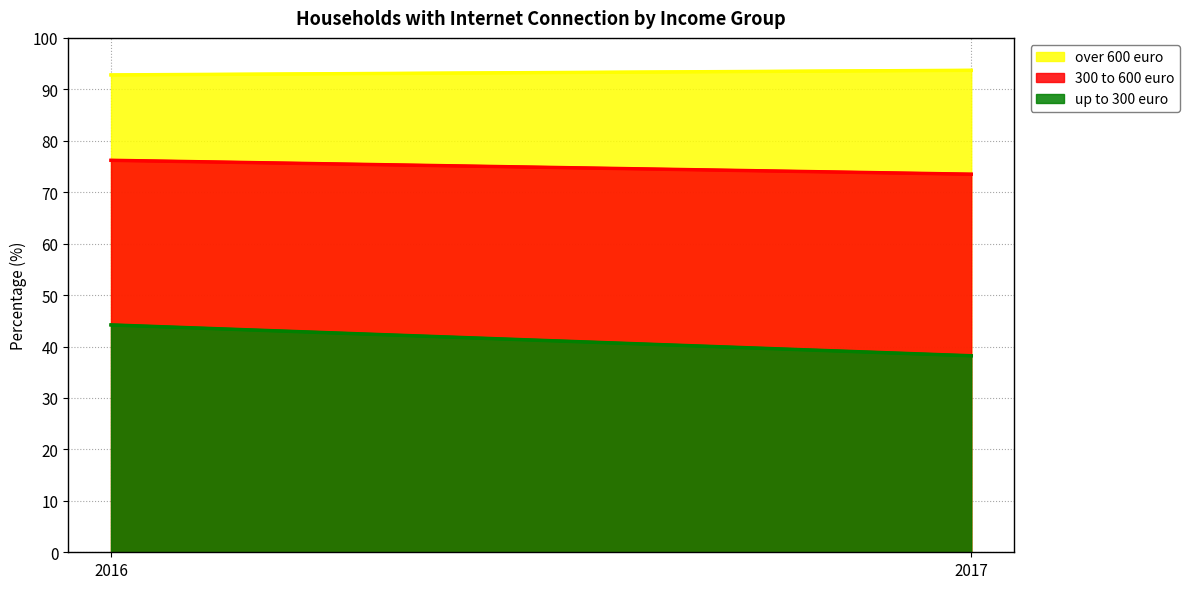

What is the difference between the maximum and minimum values in the 300 to 600 euro series?

2.7